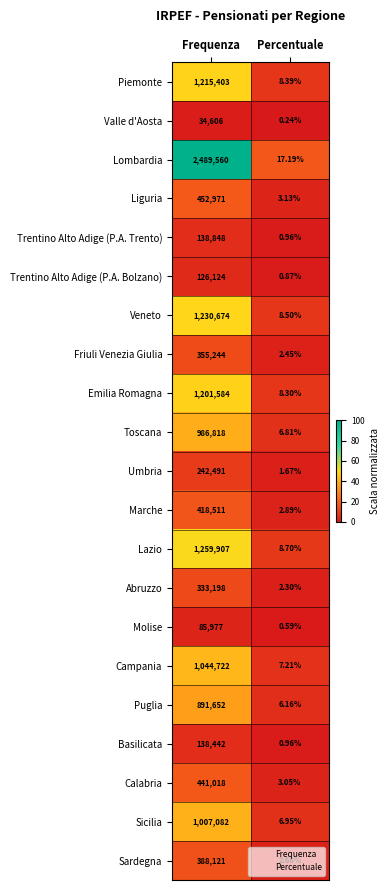

At Frequenza, list the series in order from largest to smallest.

Lombardia, Lazio, Veneto, Piemonte, Emilia Romagna, Campania, Sicilia, Toscana, Puglia, Liguria, Calabria, Marche, Sardegna, Friuli Venezia Giulia, Abruzzo, Umbria, Trentino Alto Adige (P.A. Trento), Basilicata, Trentino Alto Adige (P.A. Bolzano), Molise, Valle d'Aosta